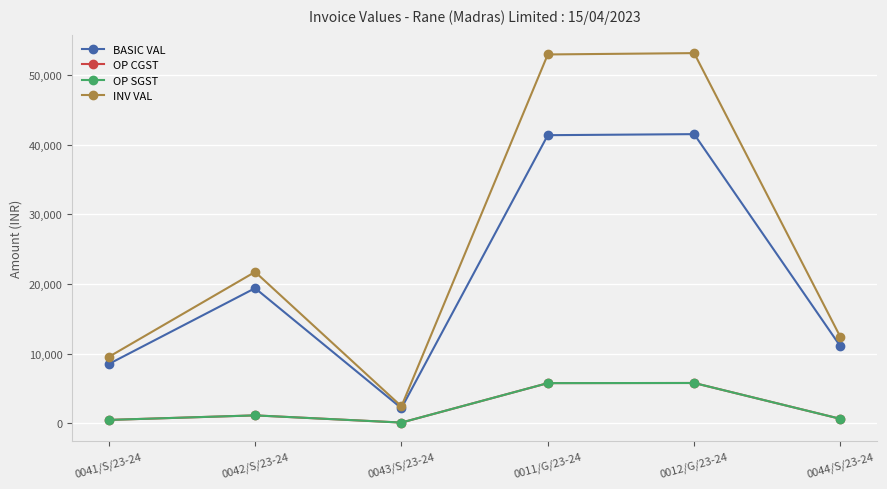

Is it true that OP CGST equals 5788.0 at 0011/G/23-24?

True